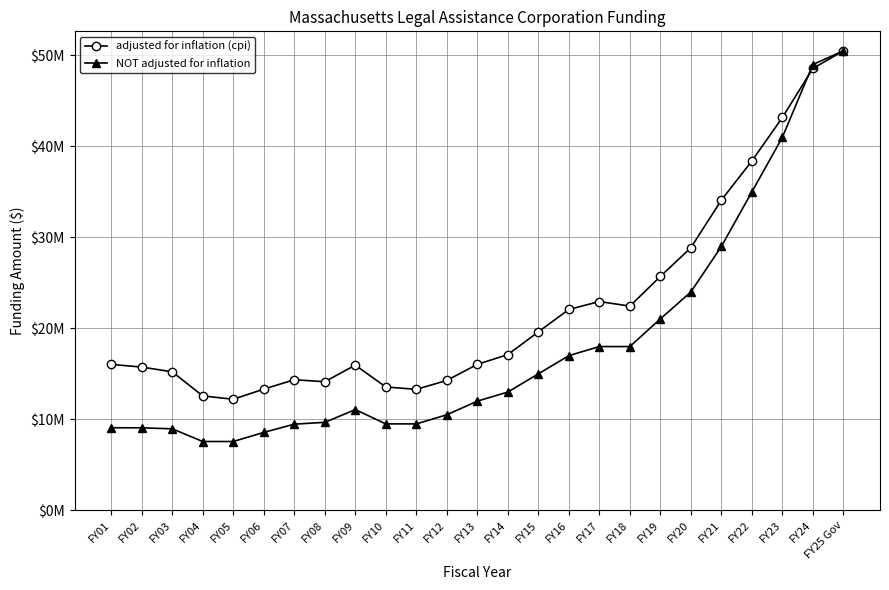

At which category is the sum across all series the highest?

FY25 Gov